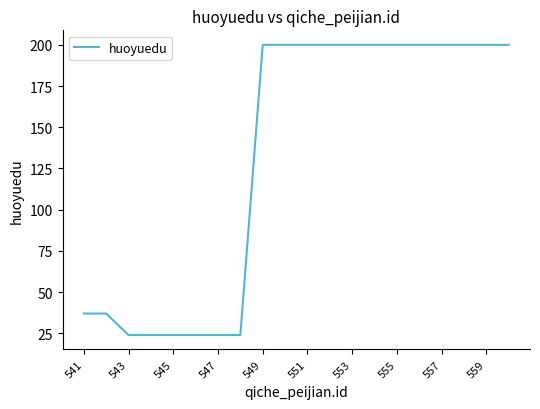

What is the minimum value shown in the chart?

24